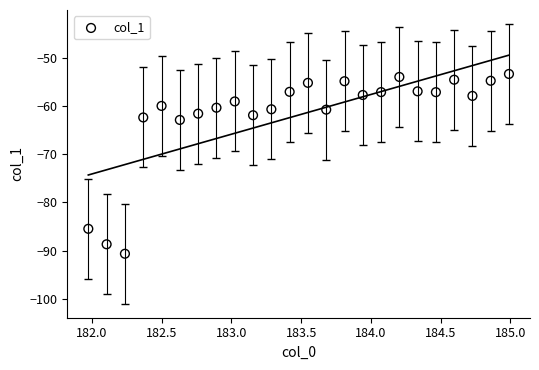

What is the range of X values (max minus min)?

3.0